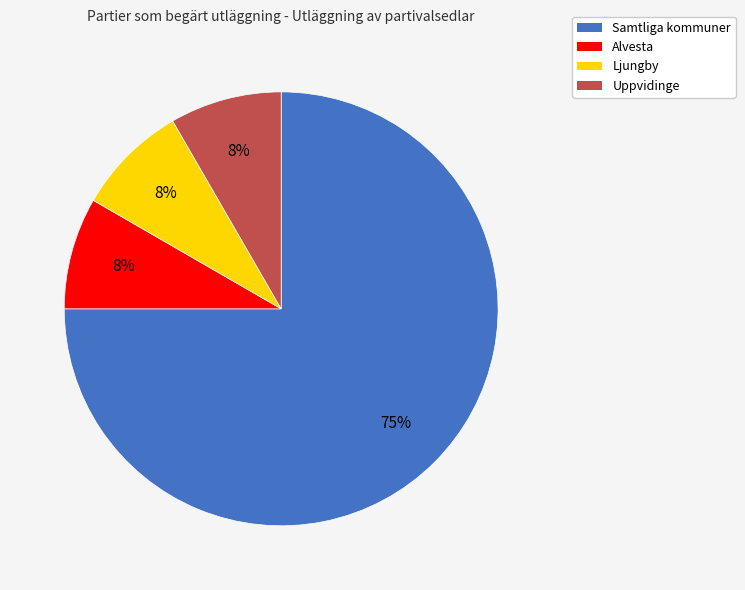

To the nearest percent, what is the average slice percentage?

25%